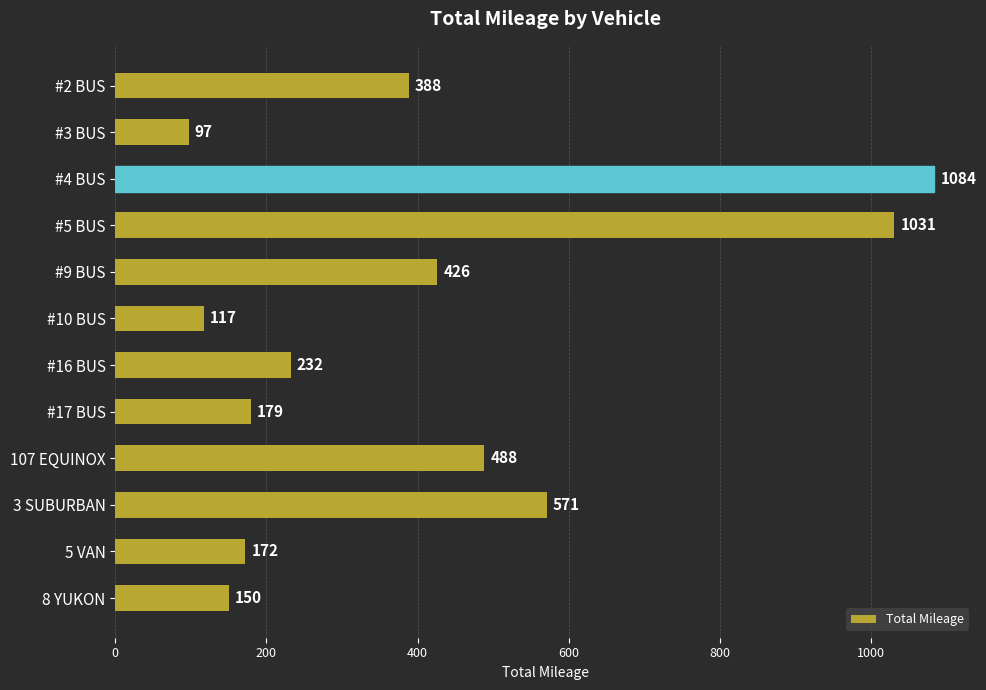

How many series are shown in this chart?

1